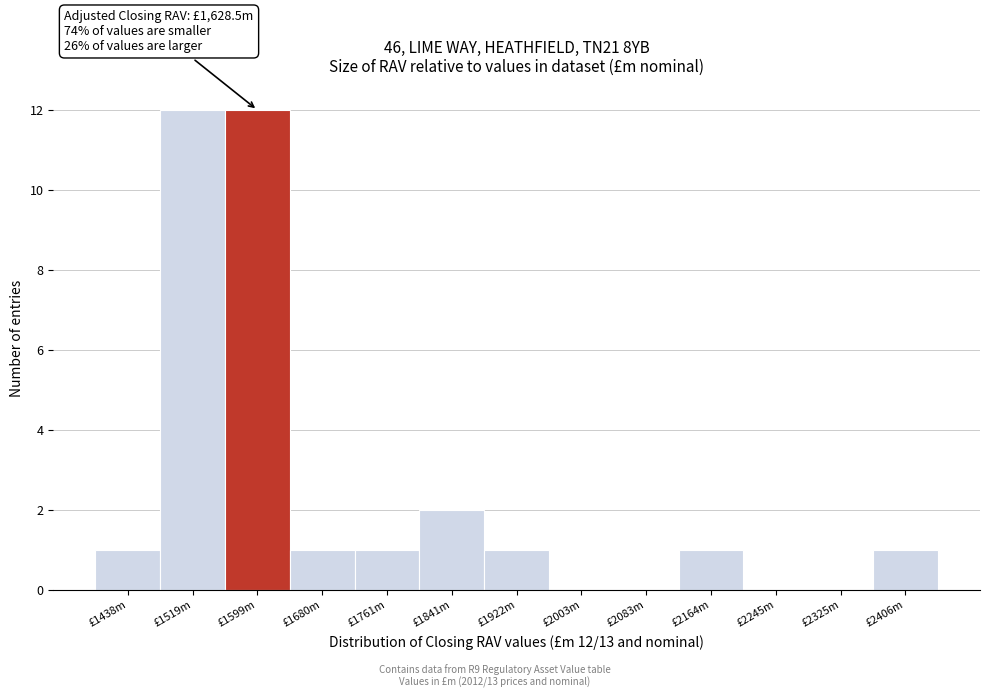

Reading left to right, list all the values displayed in this chart.

£1438m=1	£1519m=12	£1599m=12	£1680m=1	£1761m=1	£1841m=2	£1922m=1	£2003m=0	£2083m=0	£2164m=1	£2245m=0	£2325m=0	£2406m=1